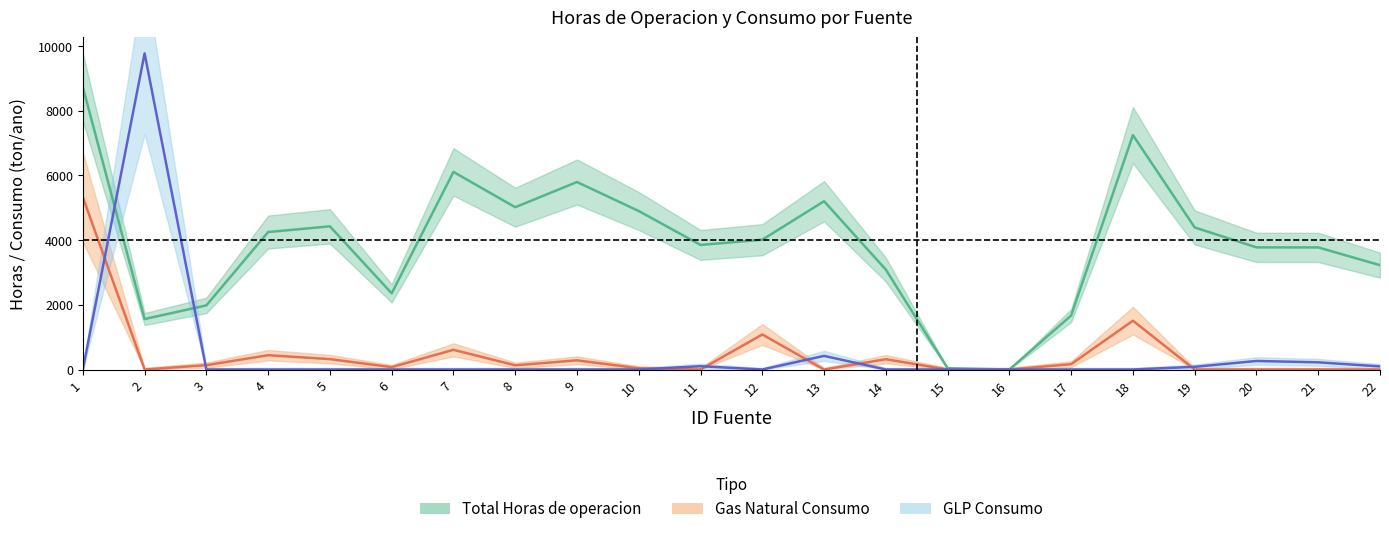

Is the value of Gas Natural Consumo at 19 greater than the value of Total Horas de operacion at 15?

No